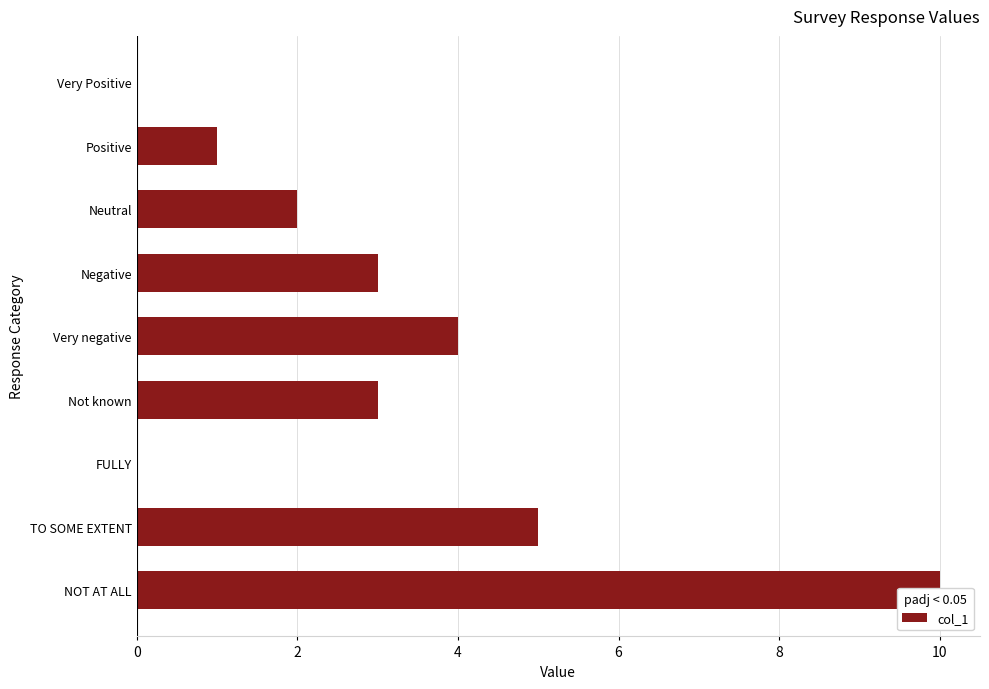

How many data points does each series have?

9